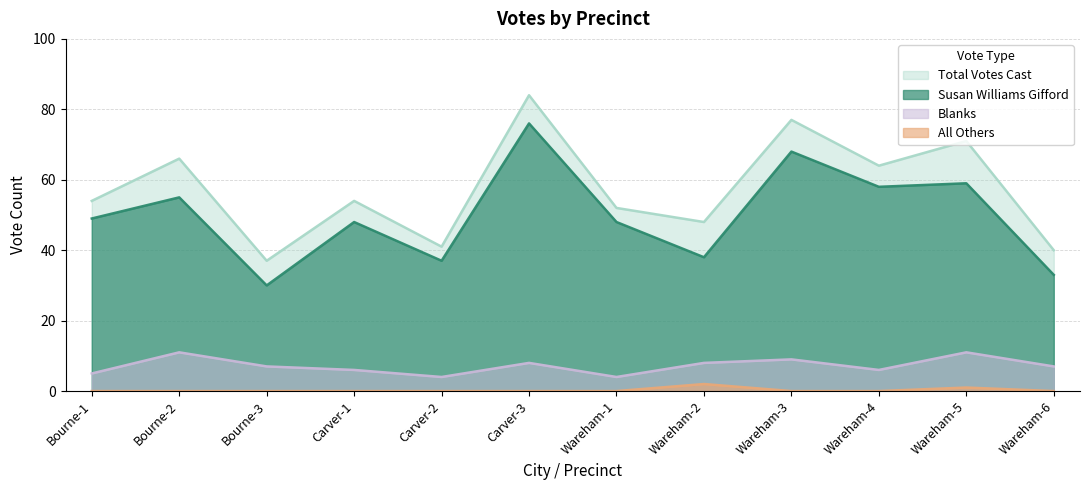

What is the total value across all series at Bourne-1?

108